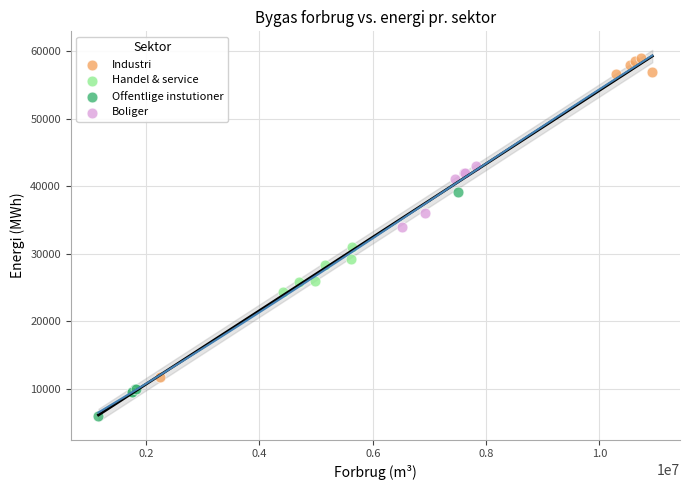

What are all the series names shown in the legend?

Industri, Handel & service, Offentlige instutioner, Boliger